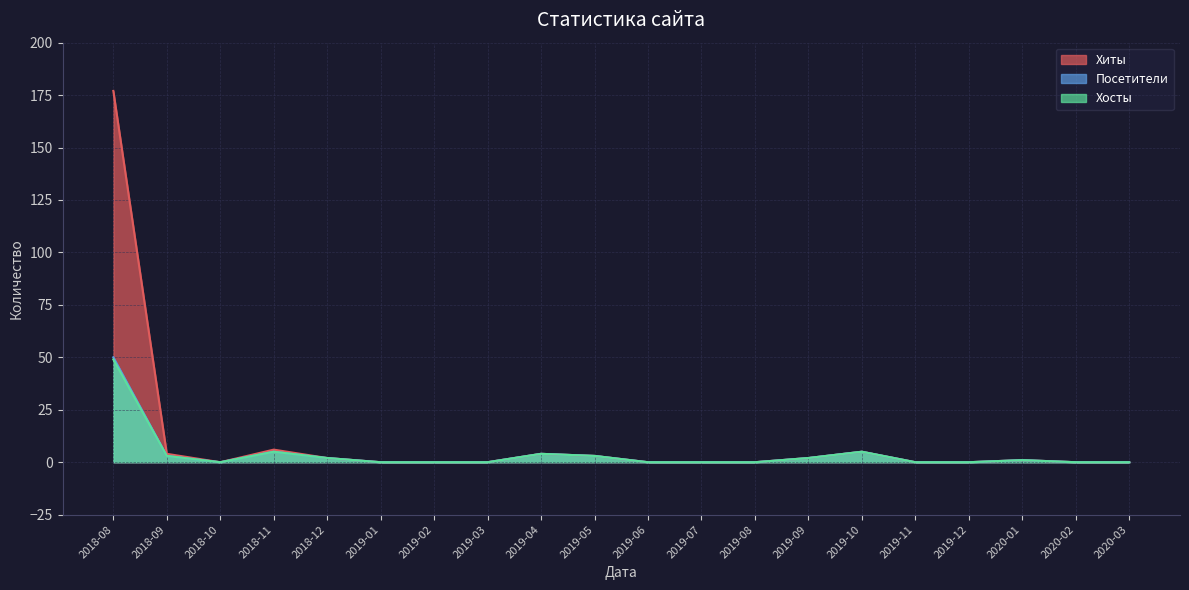

At which label does Хиты reach its peak?

2018-08